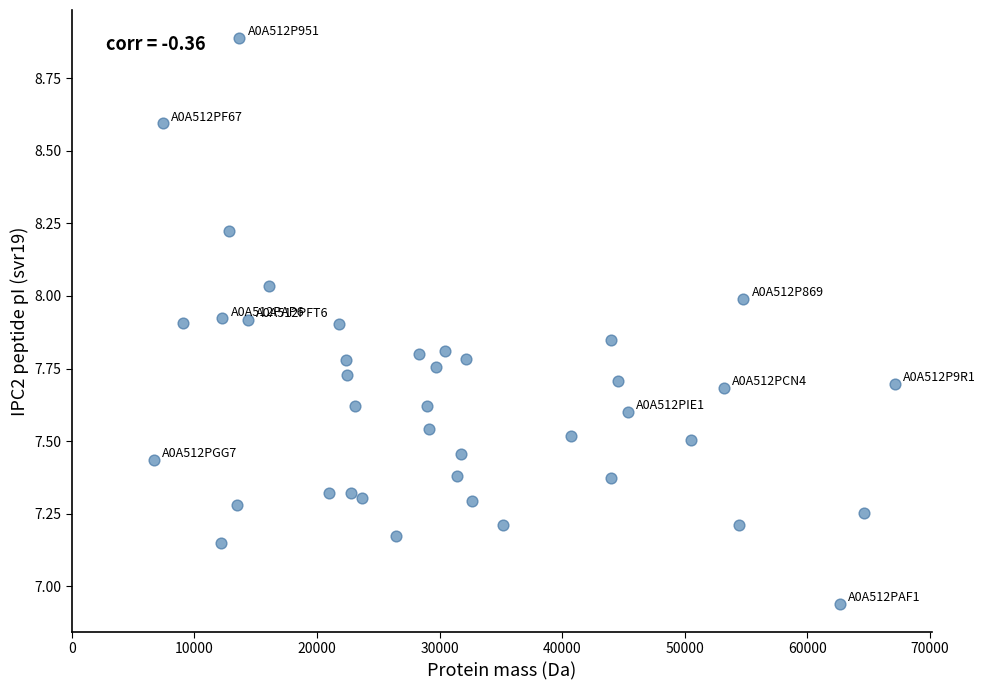

What is the range of X values (max minus min)?

60460.9